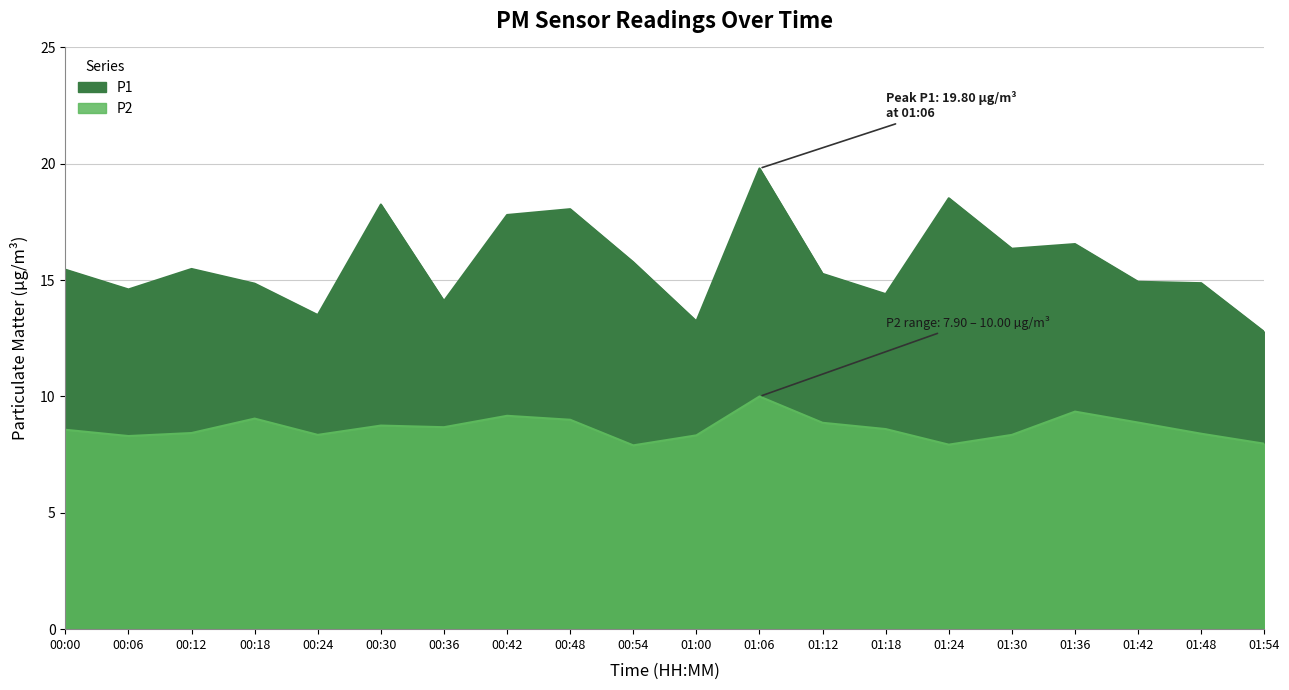

What is the approximate value of P2 at 01:12?

8.9